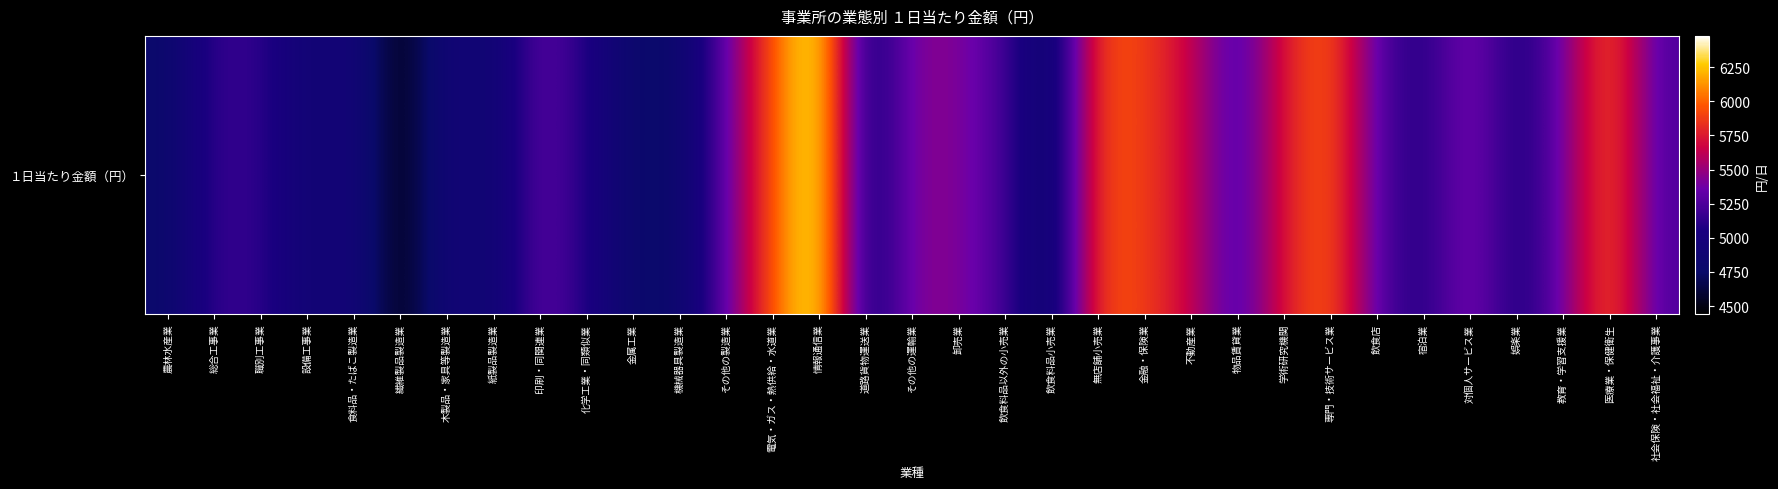

What is the difference between the maximum and second lowest values?

1747.3